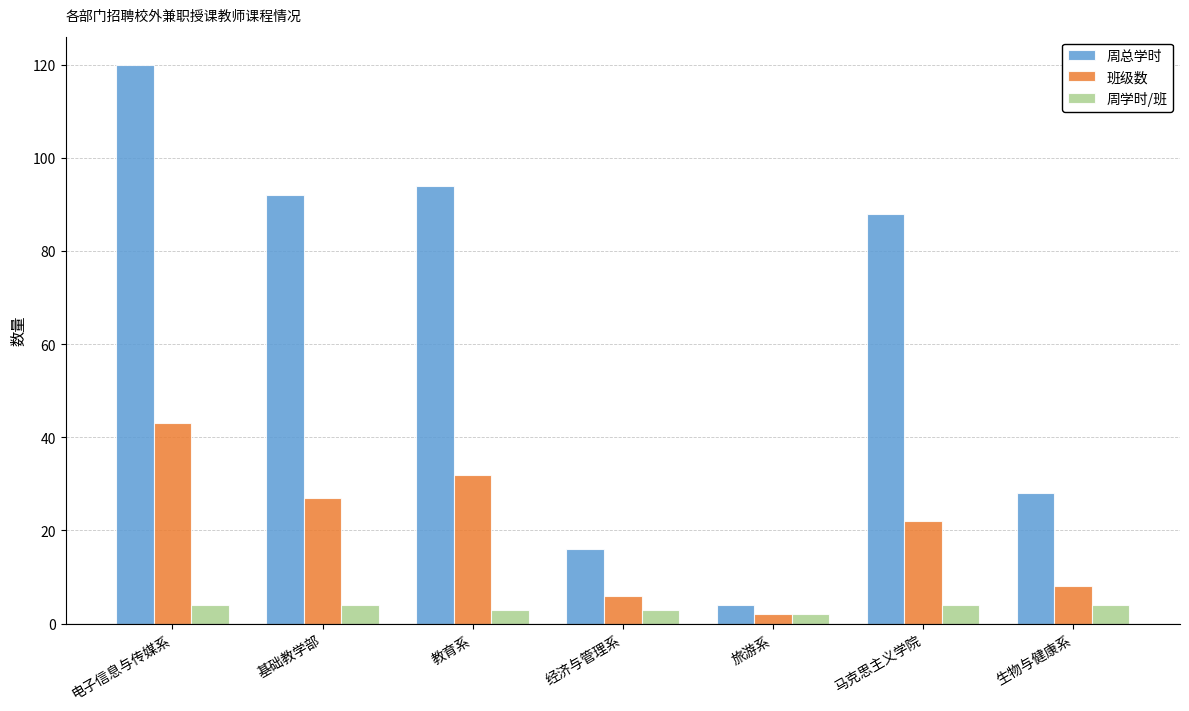

What is the difference between the maximum and second lowest values in the 周学时/班 series?

1